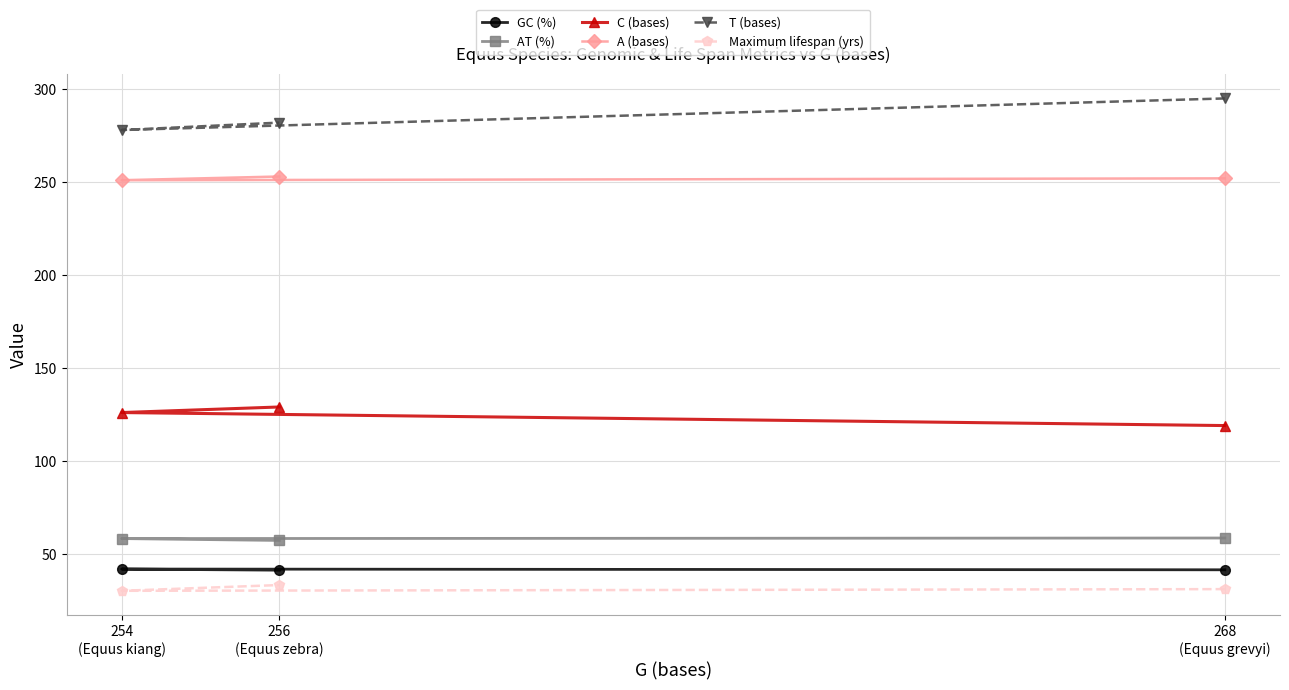

What position from the right is 256
(Equus zebra)?

2